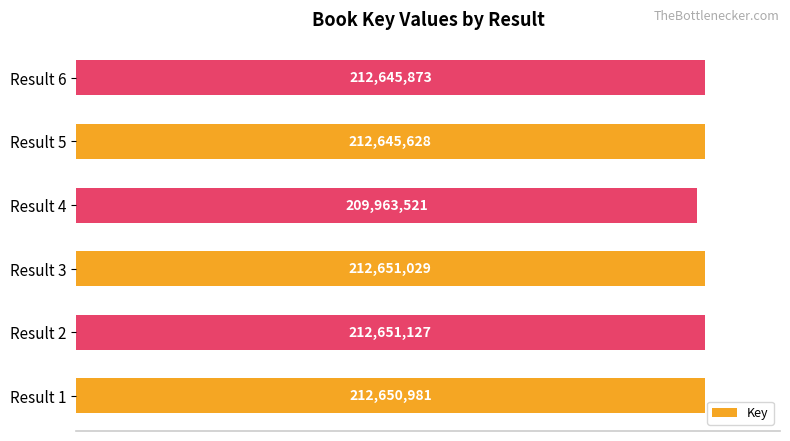

Does the chart contain any negative values?

No